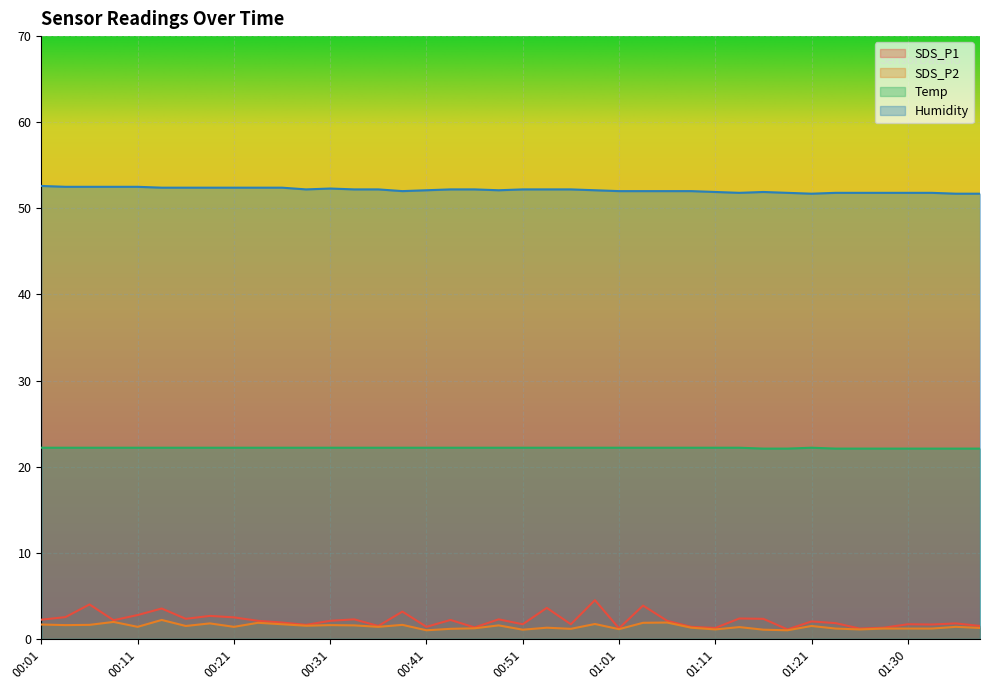

What is the highest value of the SDS_P2 series?

2.2